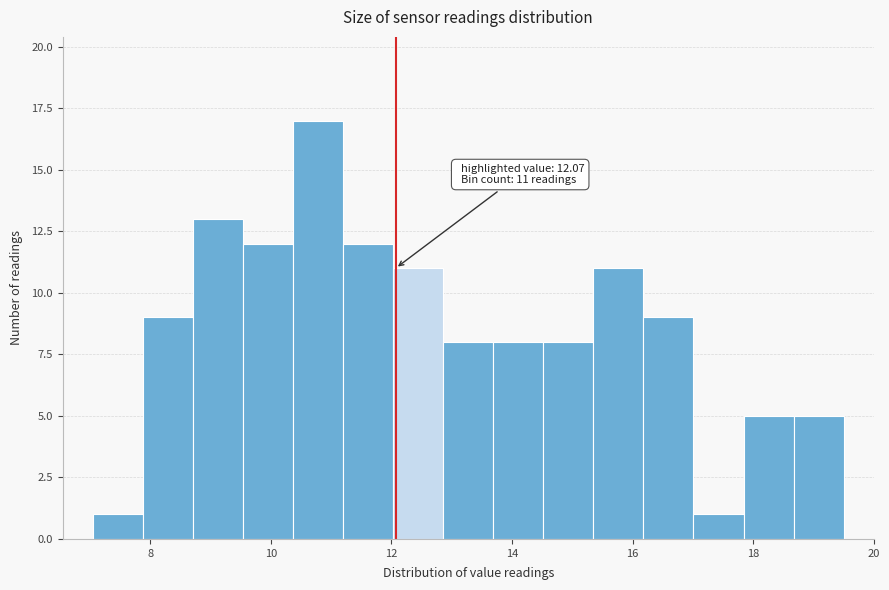

Over which range of the x-axis is the bar tallest?

10.4 to 11.2